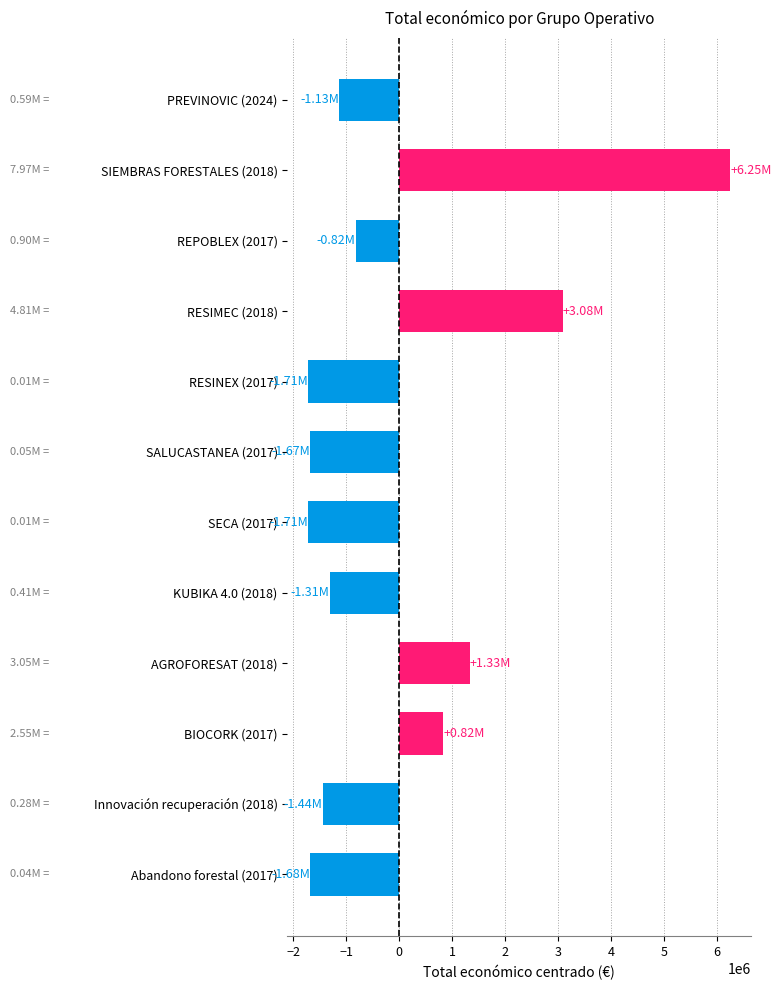

True or false: the data shows -1681495.7 at Abandono forestal (2017).

True